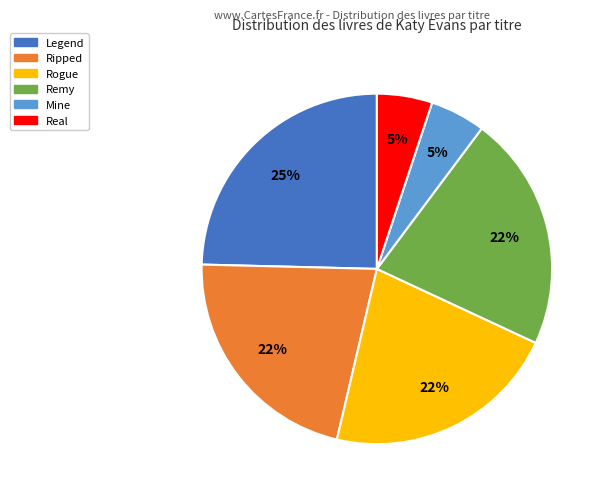

Is Remy the majority of the pie?

No